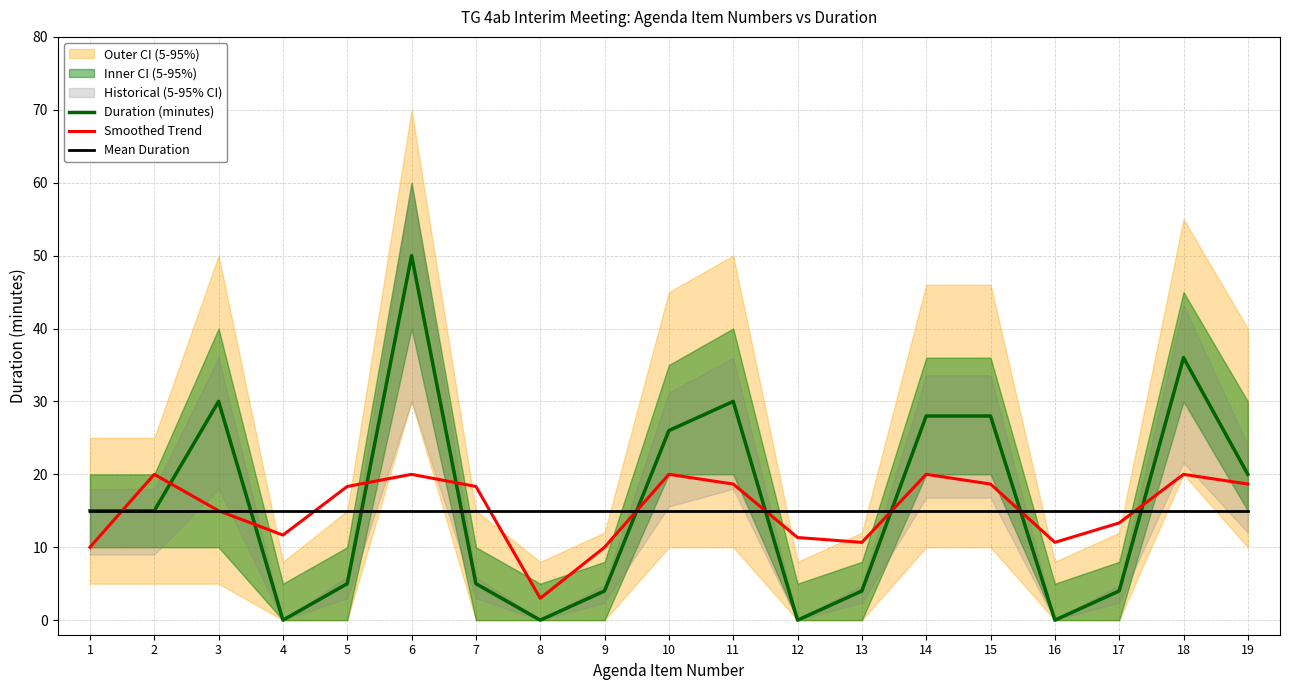

Which label corresponds to the smallest value in the chart?

4